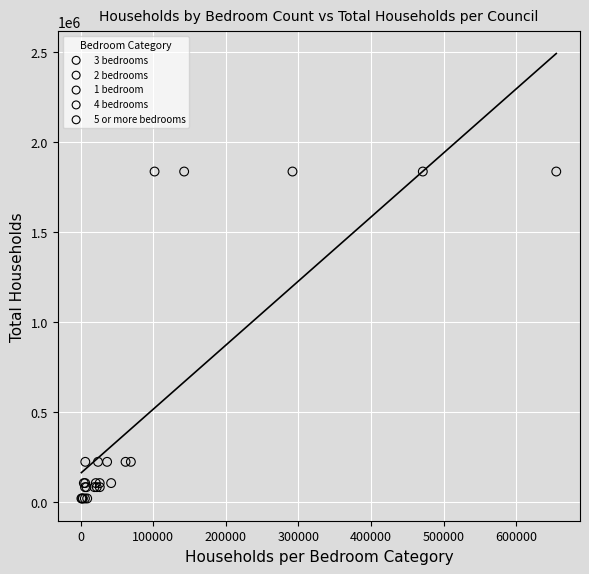

What are all the series names shown in the legend?

3 bedrooms, 2 bedrooms, 1 bedroom, 4 bedrooms, 5 or more bedrooms